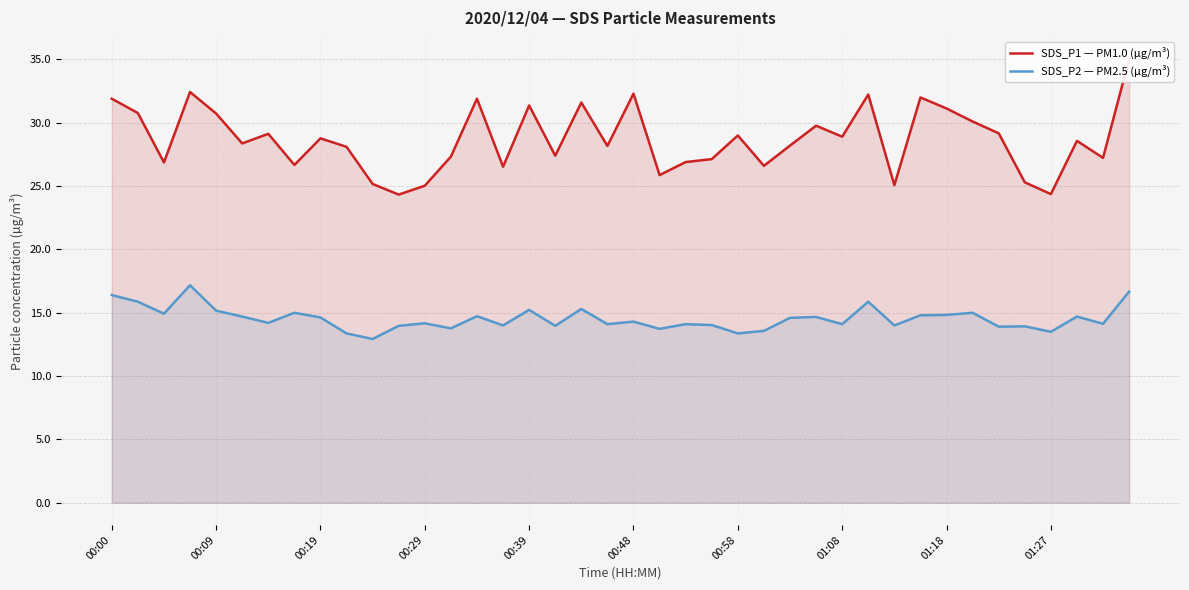

Does the chart display data point markers on the line(s)?

No